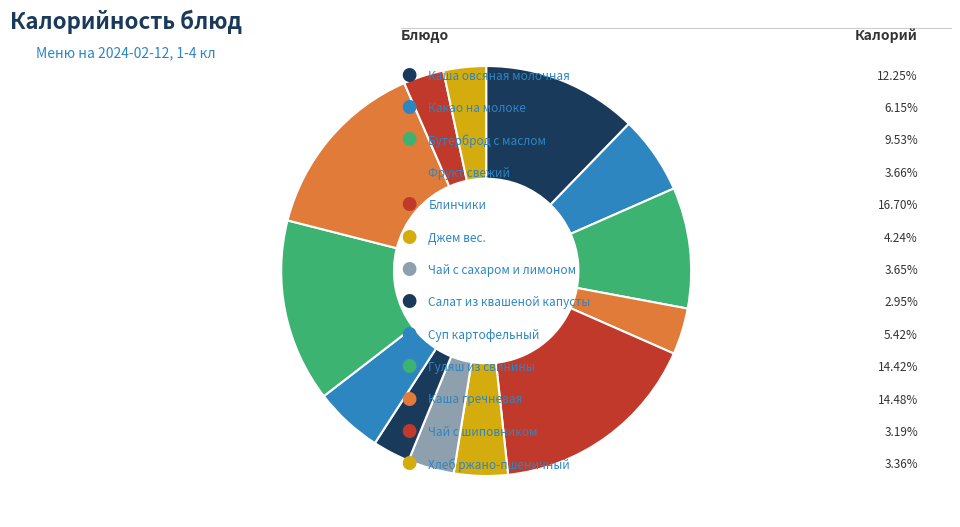

What is the largest slice in the pie chart?

Блинчики